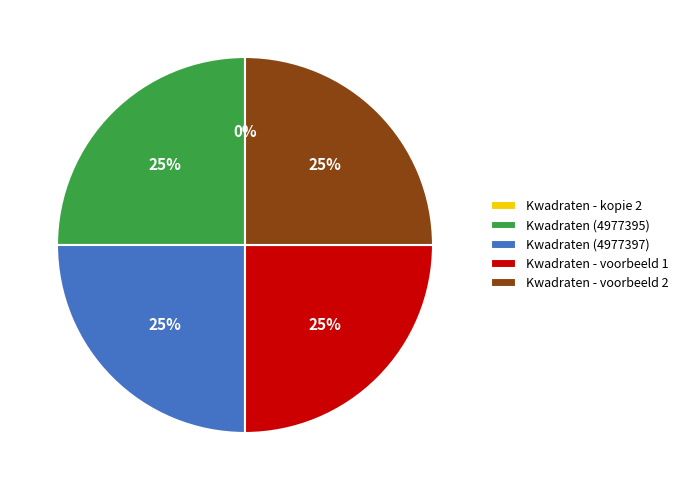

Is there any slice that represents more than half of the pie?

No